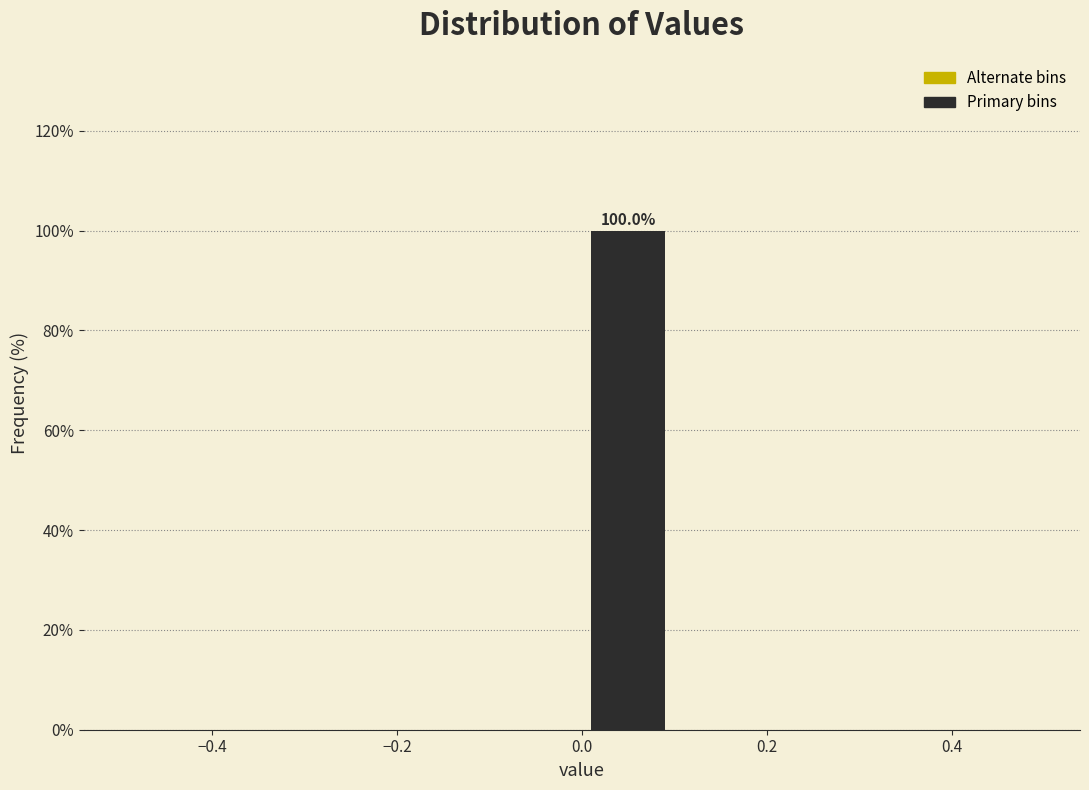

Over which range of the x-axis is the bar tallest?

0.0 to 0.1